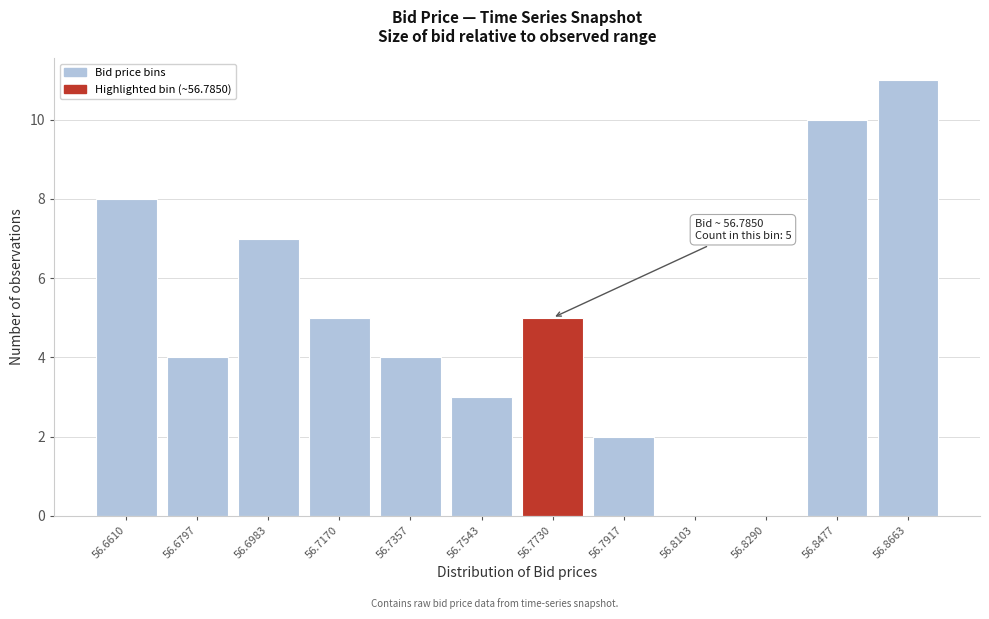

Reading left to right, list all the values displayed in this chart.

56.6610=8	56.6797=4	56.6983=7	56.7170=5	56.7357=4	56.7543=3	56.7730=5	56.7917=2	56.8103=0	56.8290=0	56.8477=10	56.8663=11